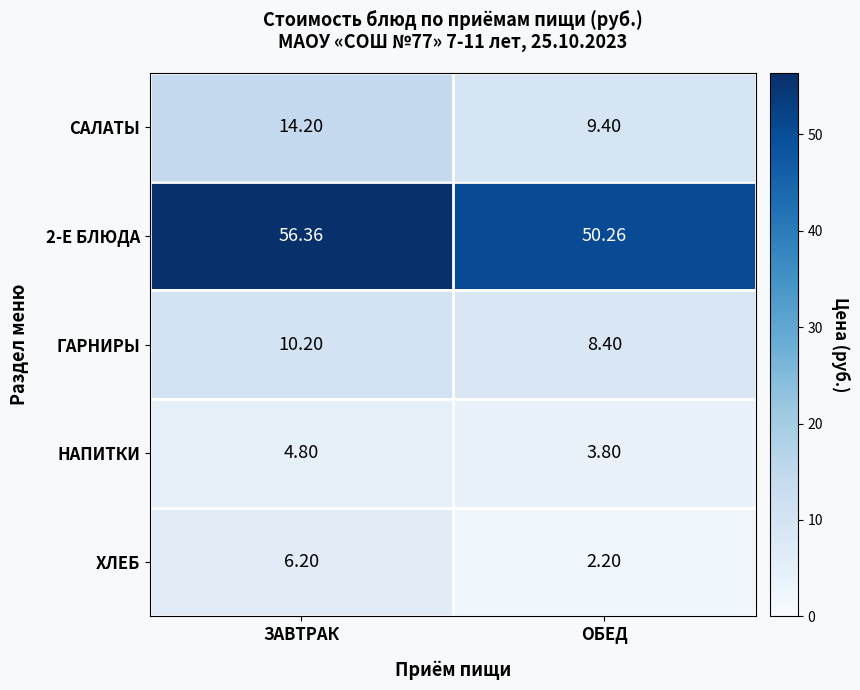

At which label does ХЛЕБ reach its peak?

ЗАВТРАК